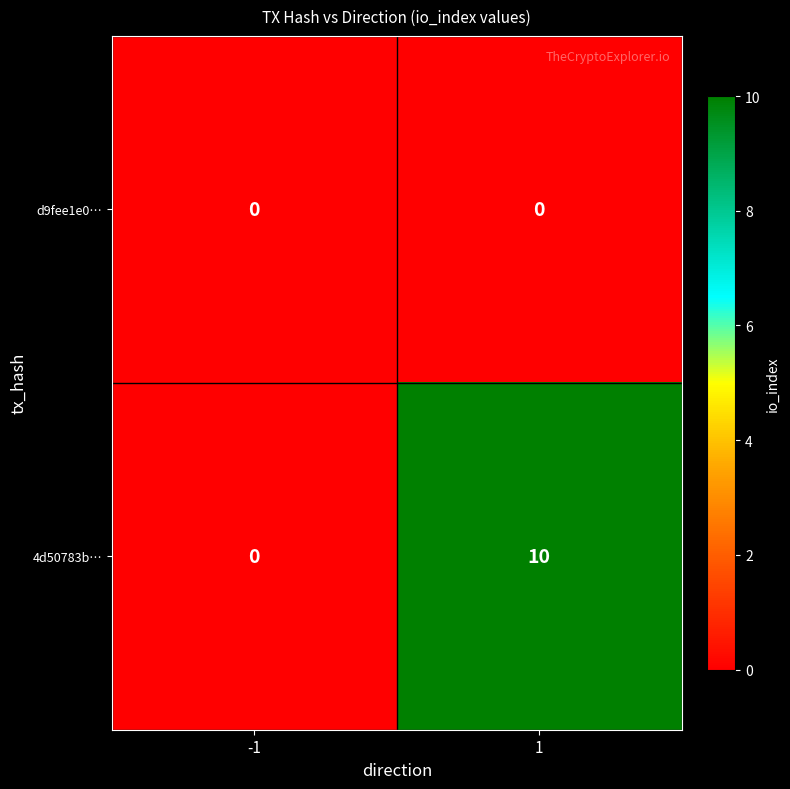

How many data points does each series have?

2